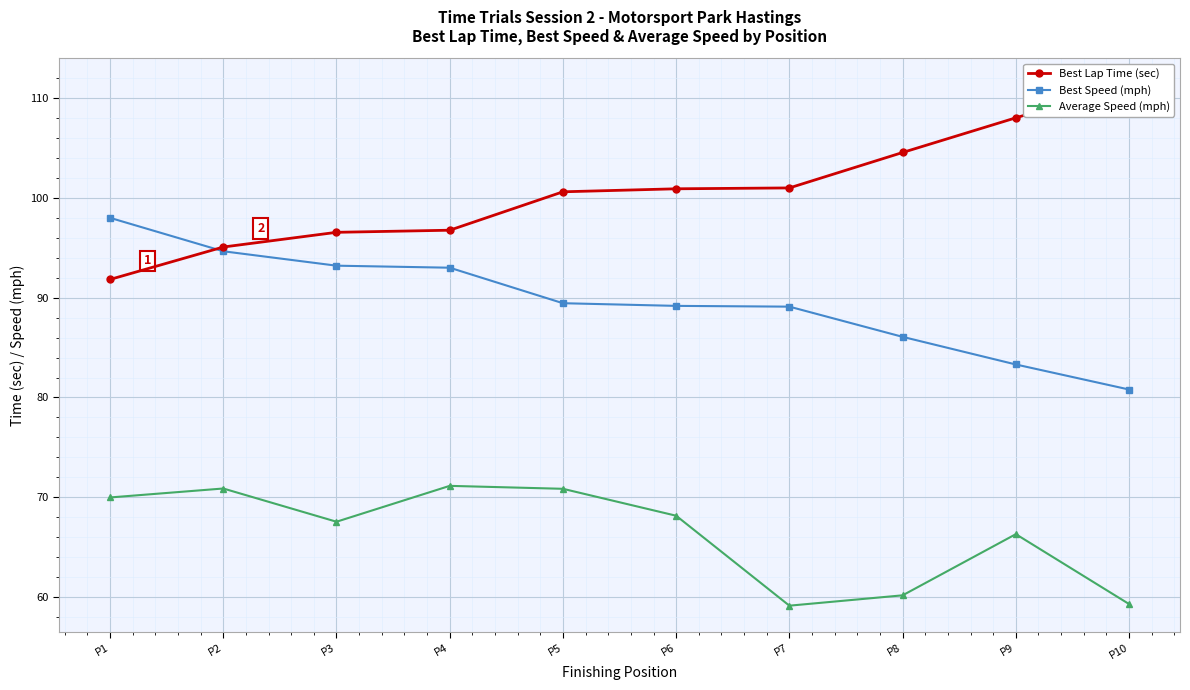

What is the difference between the highest and lowest values at P4?

25.6